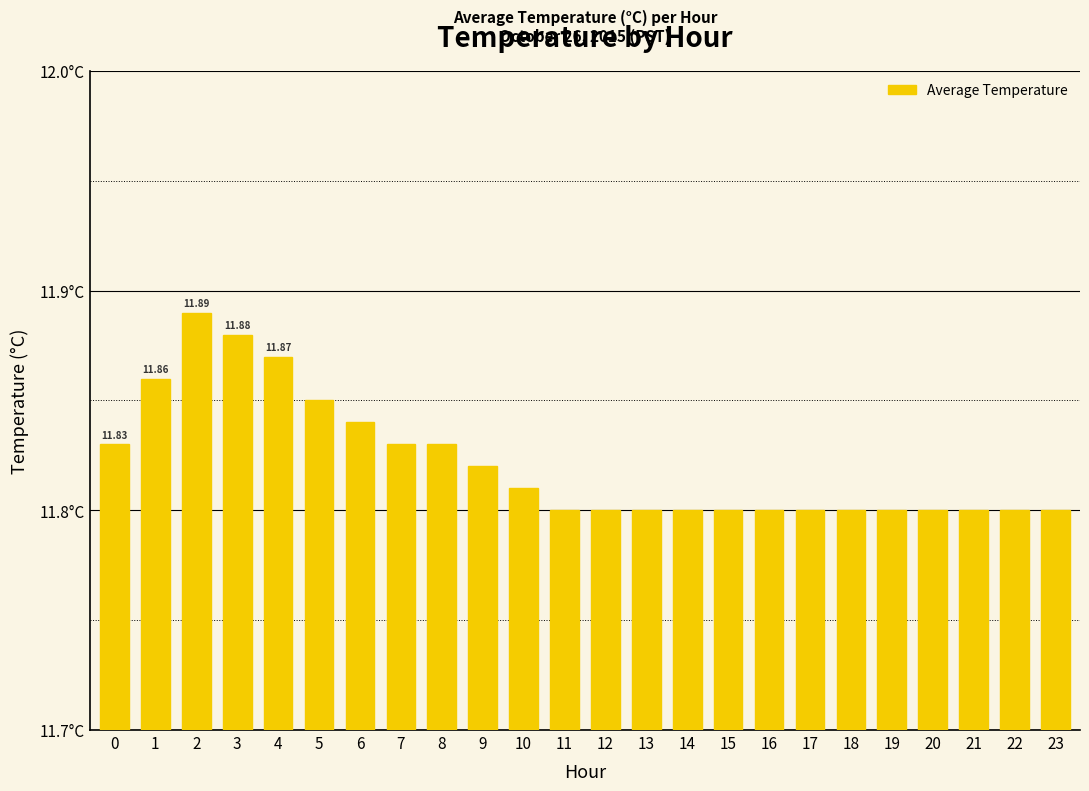

What is the difference between the second highest and second lowest values?

0.1